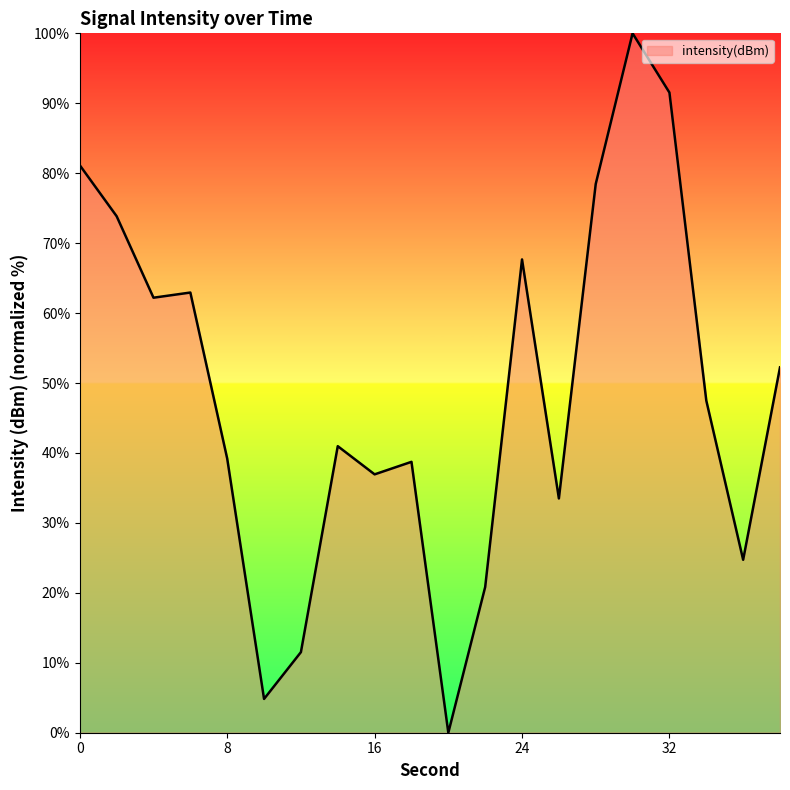

What is the difference between the maximum and minimum values?

100.0